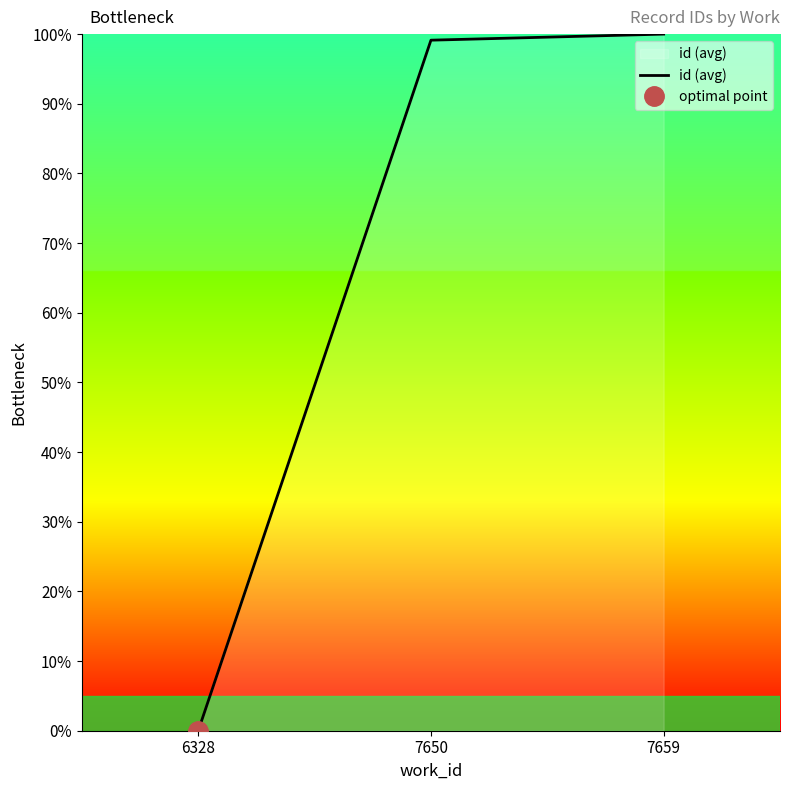

Reading right to left, list all the values displayed in this chart.

7659=100.0	7650=99.1	6328=0.0